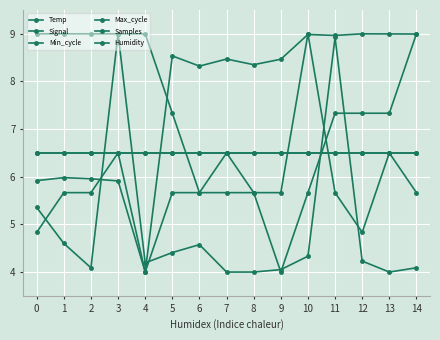

Which series has the widest spread of values?

Temp